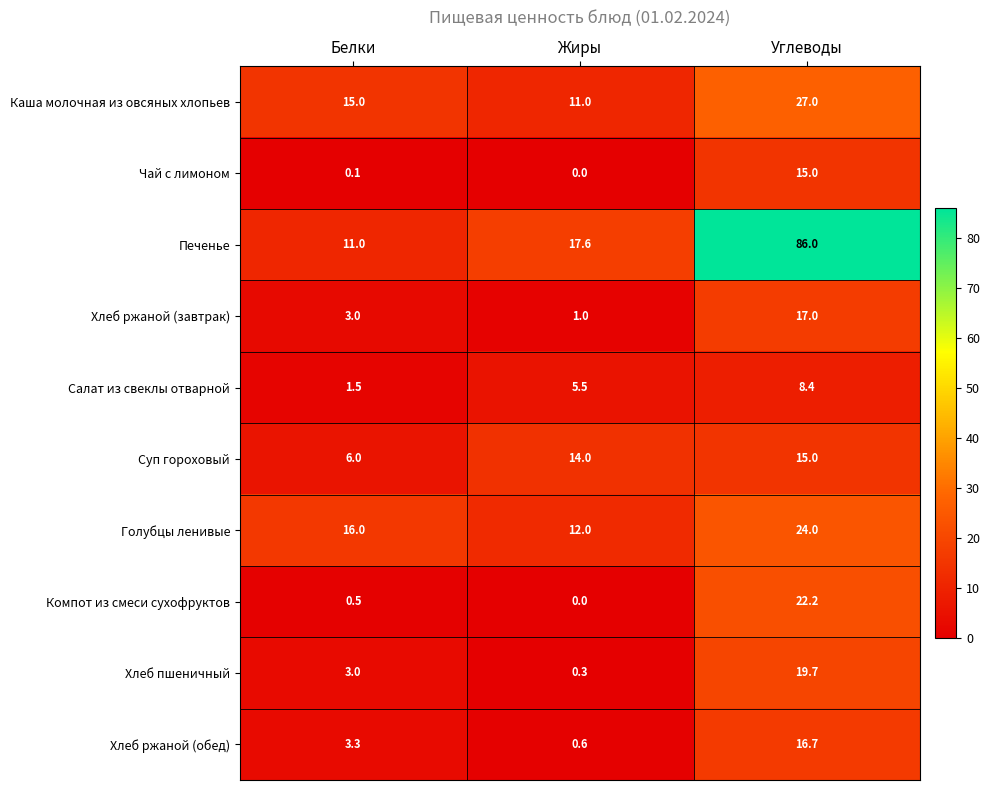

Which series has the largest total across all categories?

Печенье